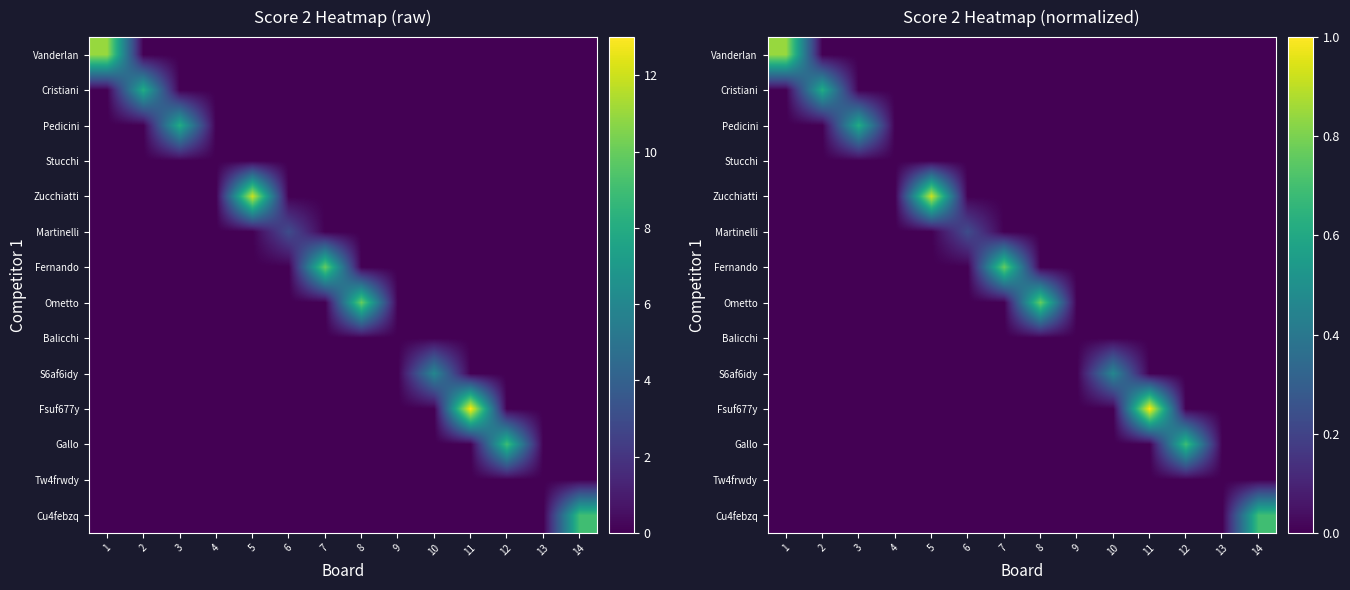

At which category does the chart reach its peak across all series?

11